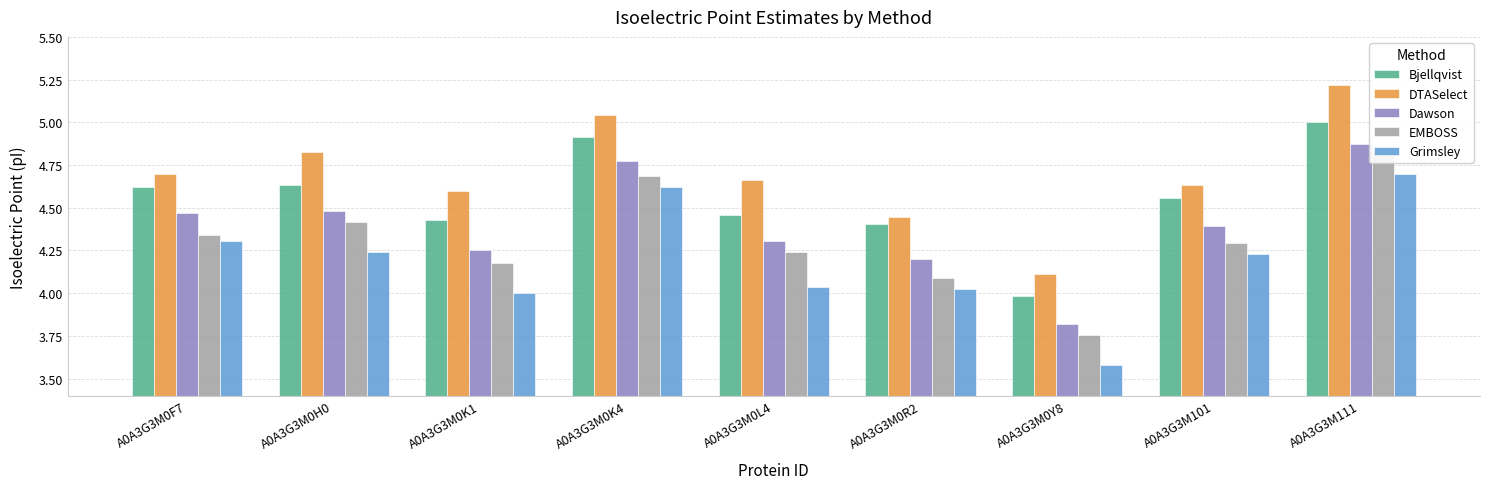

Rank the categories by EMBOSS value from highest to lowest.

A0A3G3M111, A0A3G3M0K4, A0A3G3M0H0, A0A3G3M0F7, A0A3G3M101, A0A3G3M0L4, A0A3G3M0K1, A0A3G3M0R2, A0A3G3M0Y8